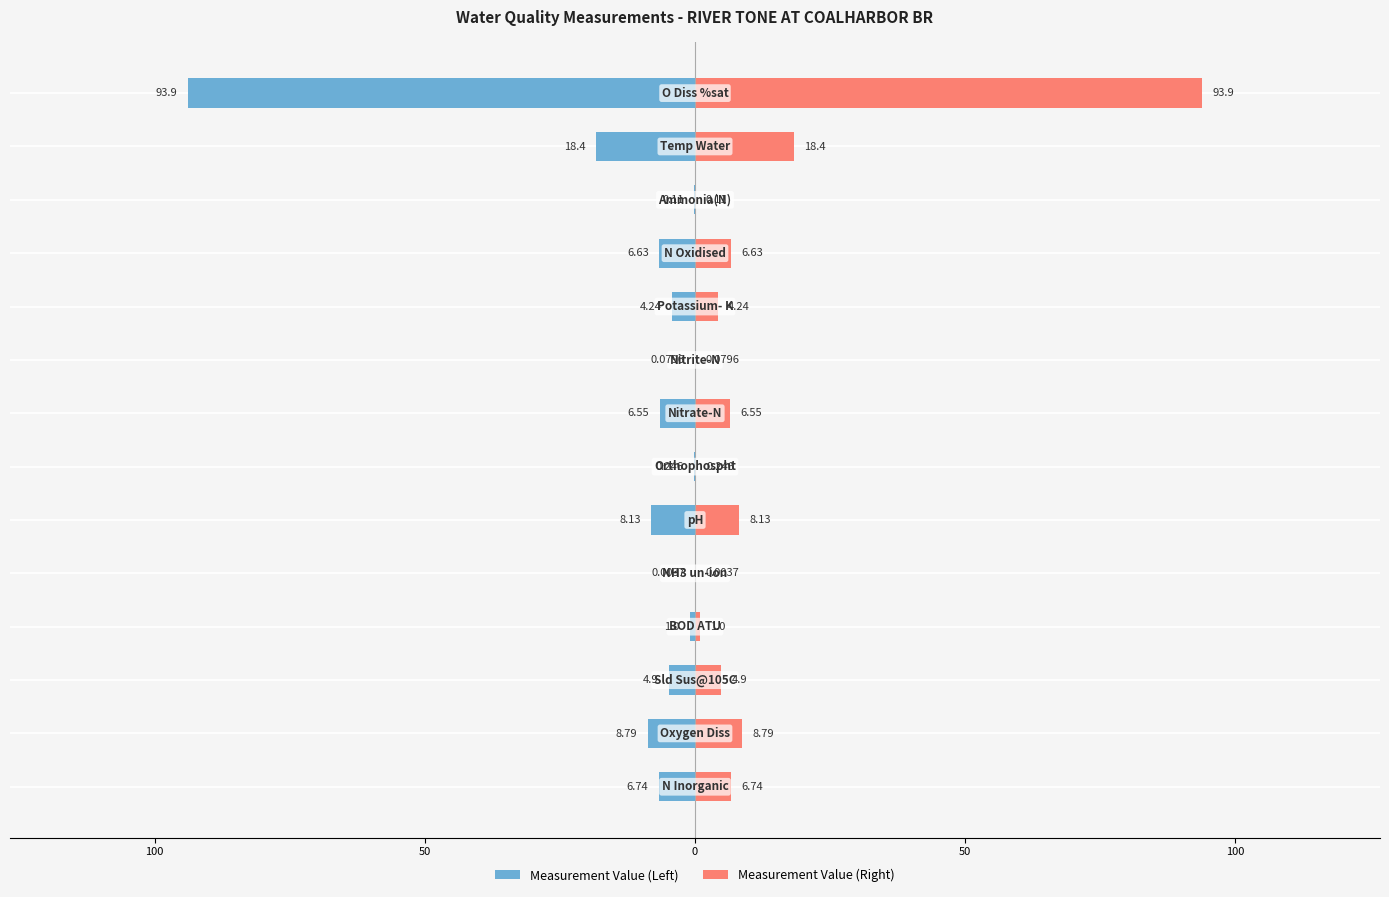

The Measurement Value (Right) series shows 15.1 at 100. True or false?

False